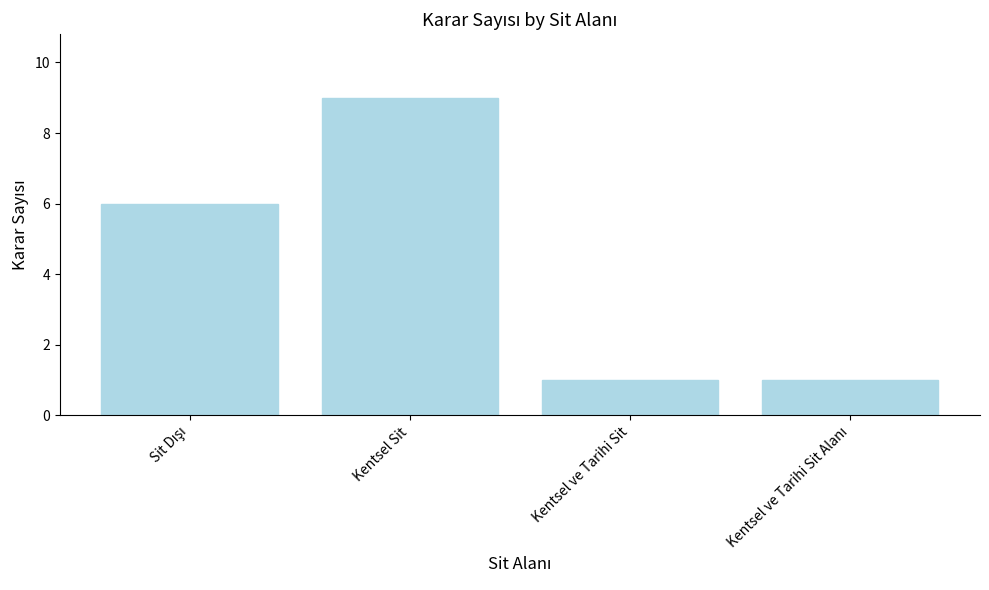

What is the difference between the values at Kentsel Sit and Kentsel ve Tarihi Sit?

8